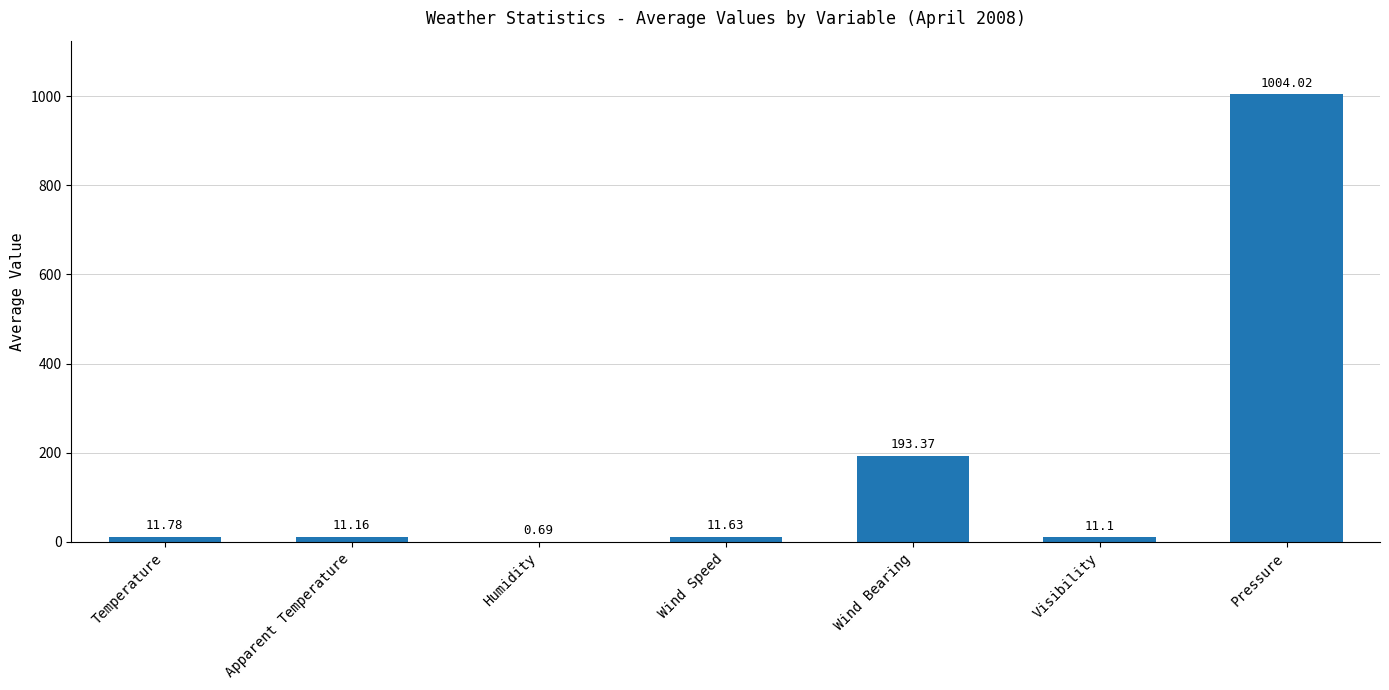

What is the sum of the values at Wind Bearing and Visibility?

204.5